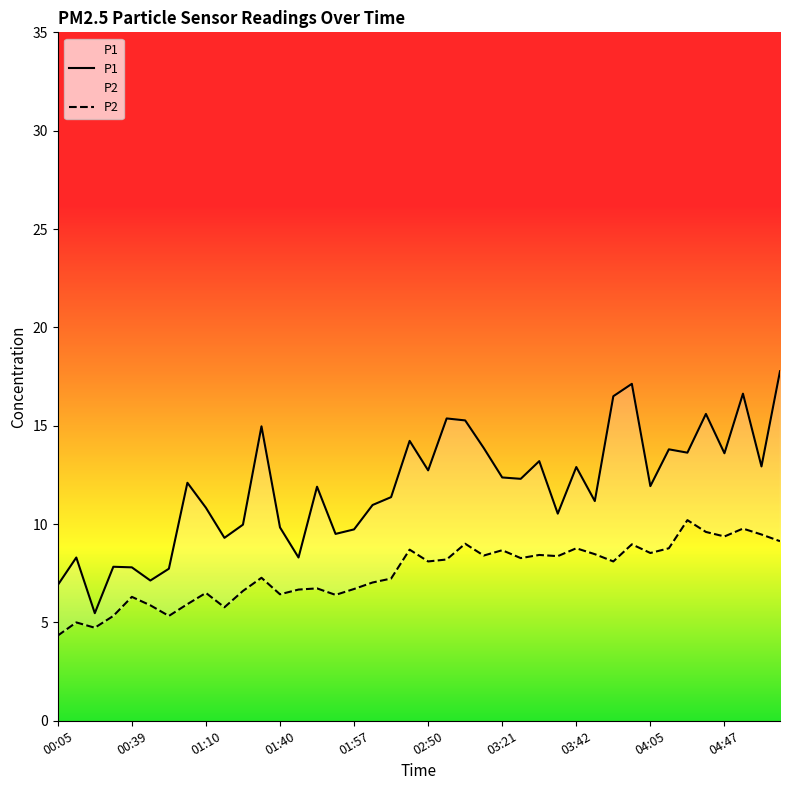

True or false: P2 and P1 intersect in this chart.

False